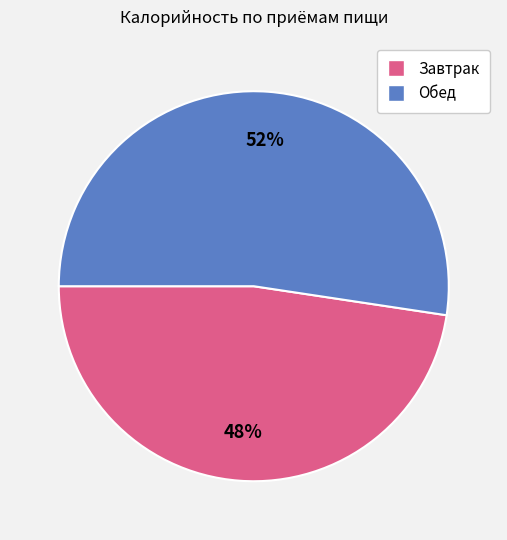

What is the smallest slice in the pie chart?

Завтрак